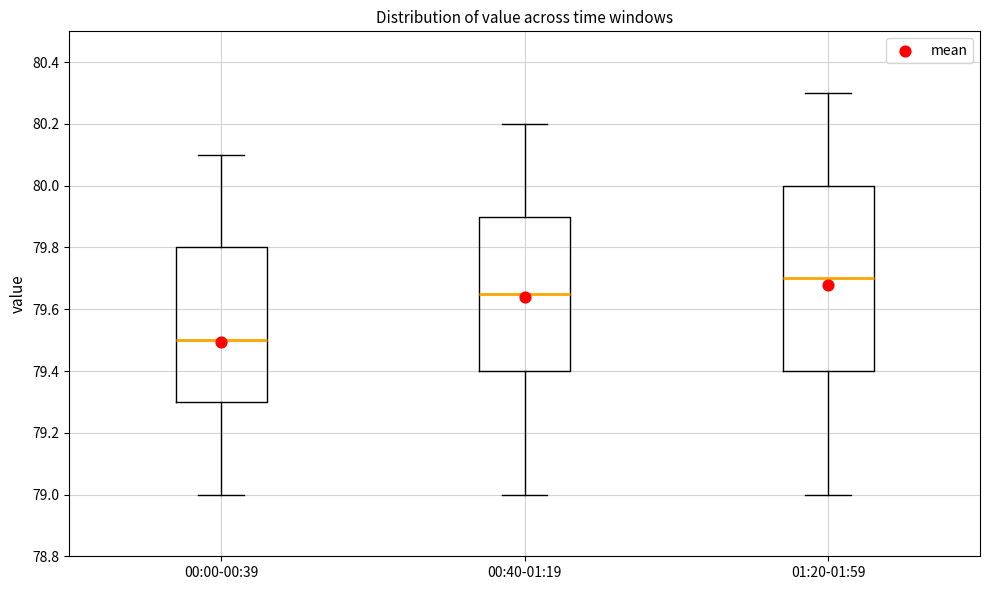

Where does the median line of the box for 00:40-01:19 sit on the y-axis? The values are not printed on the chart, so give them approximately, as read against the axis.

79.66